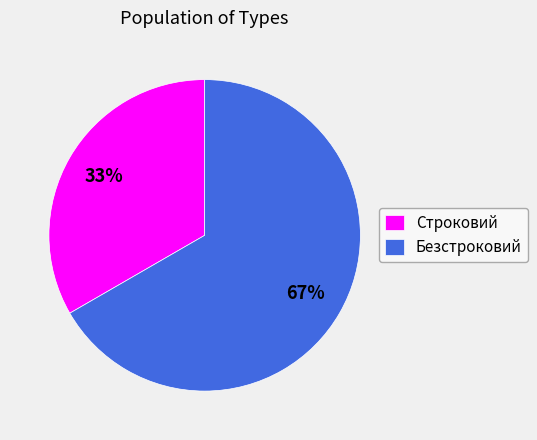

Which category has the smallest portion of the pie?

Строковий